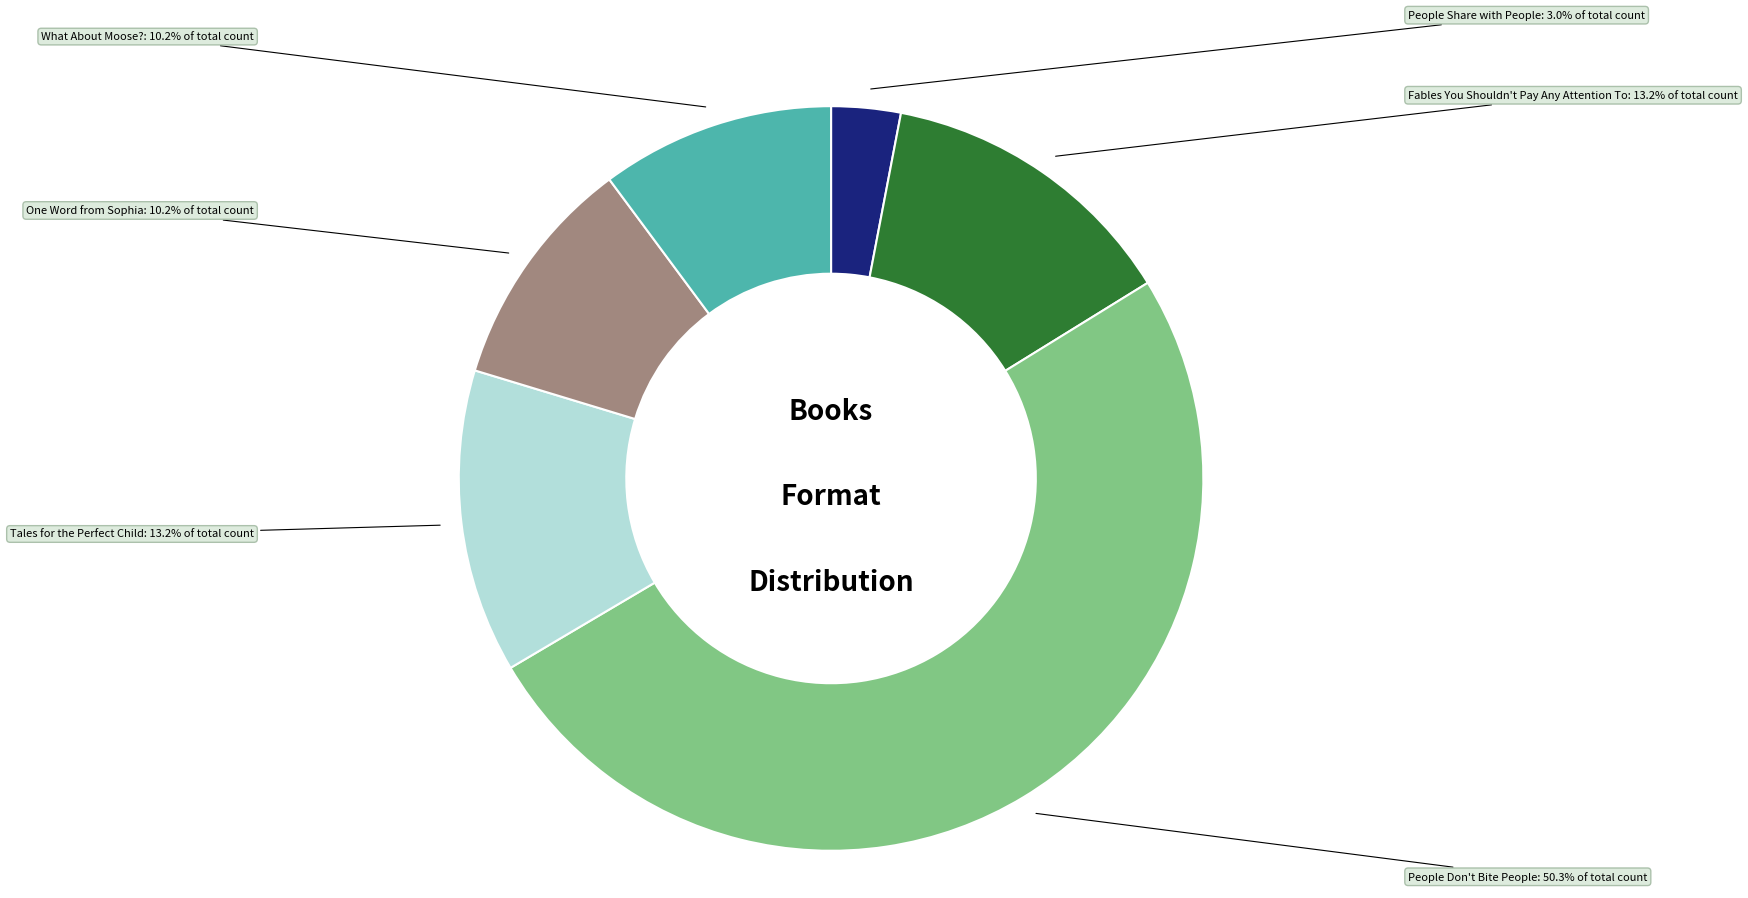

The People Don't Bite People slice represents 58% of the pie. True or false?

False